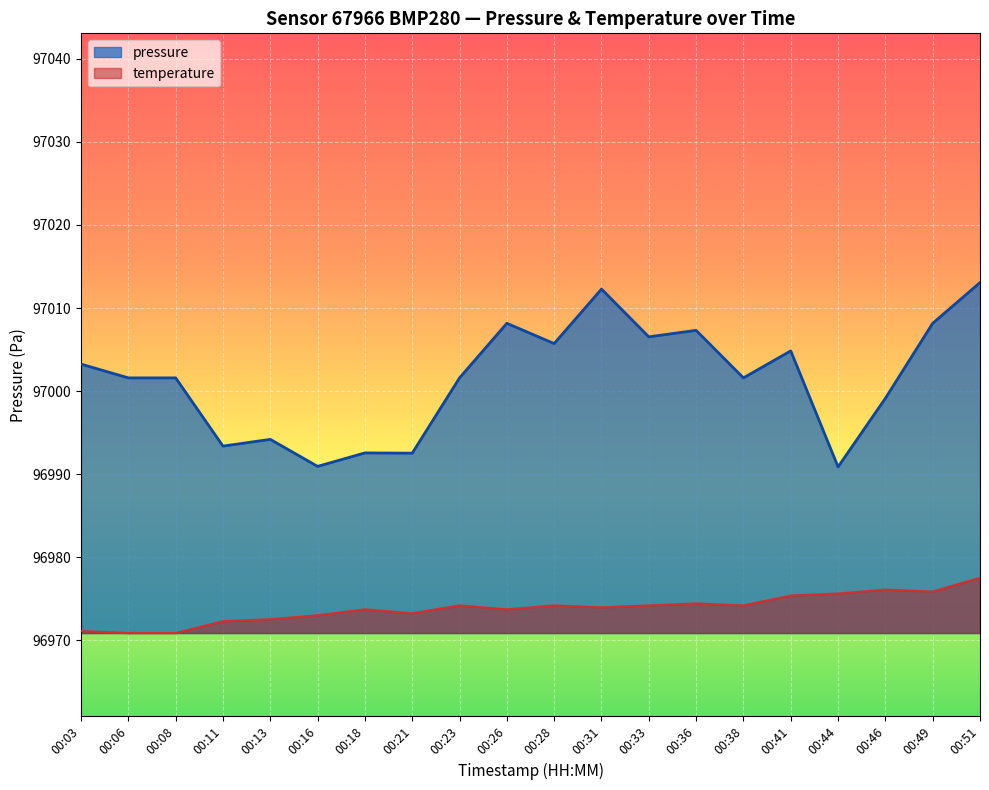

What is the change in value from 00:26 to 00:46?

-9.0